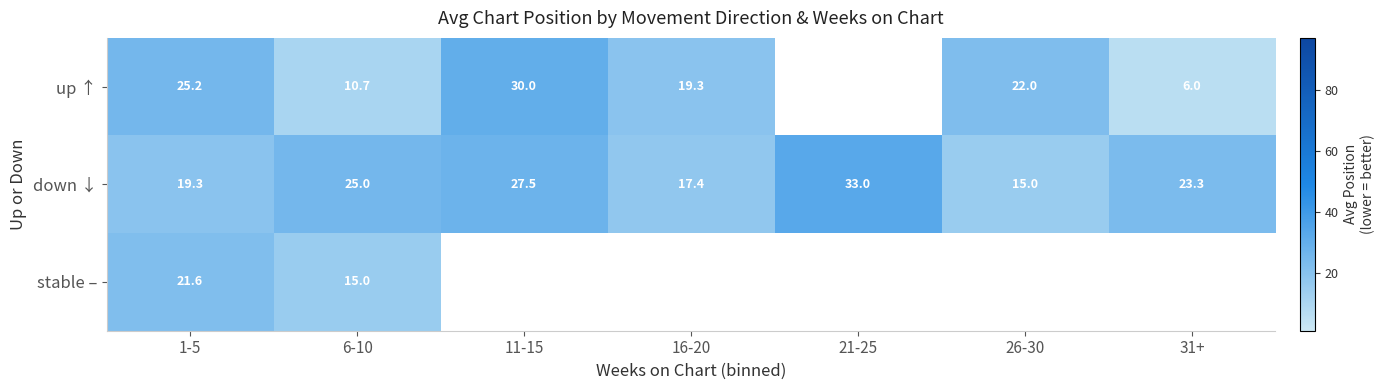

Which has a higher value, 26-30 or 11-15?

11-15